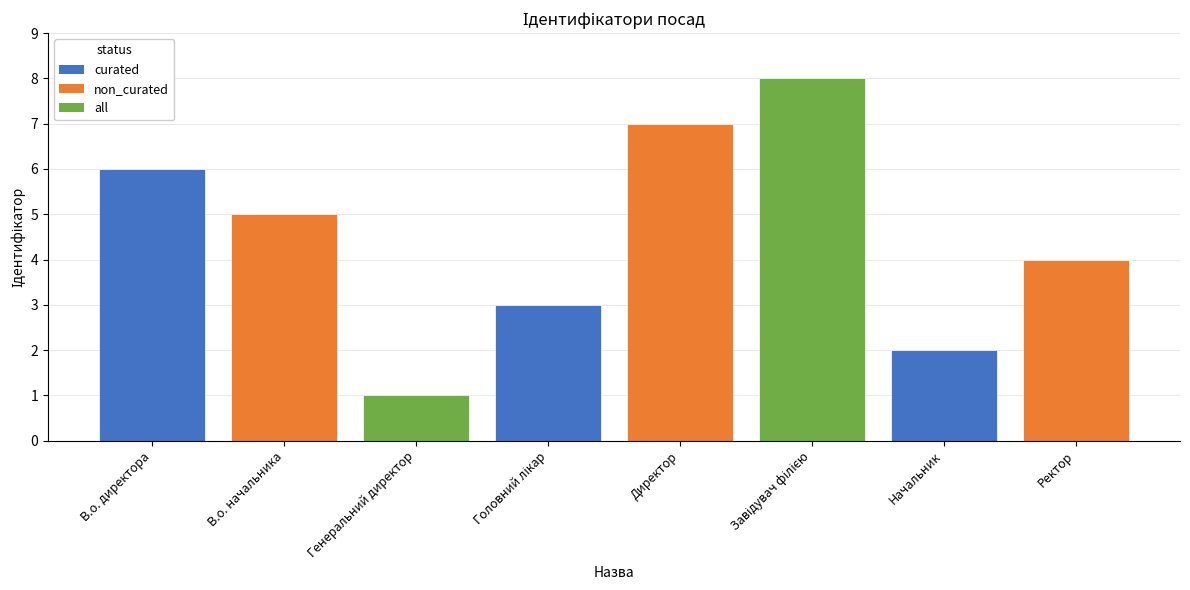

How many bars are there in total?

8